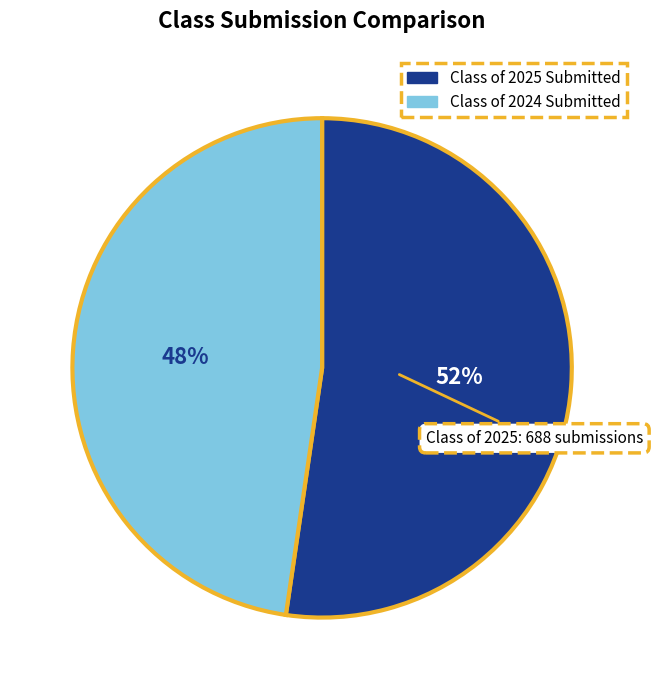

Is there any slice that represents more than half of the pie?

Yes